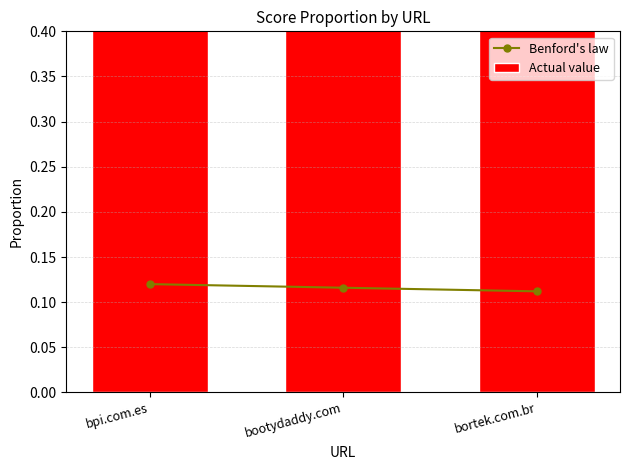

What is the label of the 3rd bar from the right?

bpi.com.es